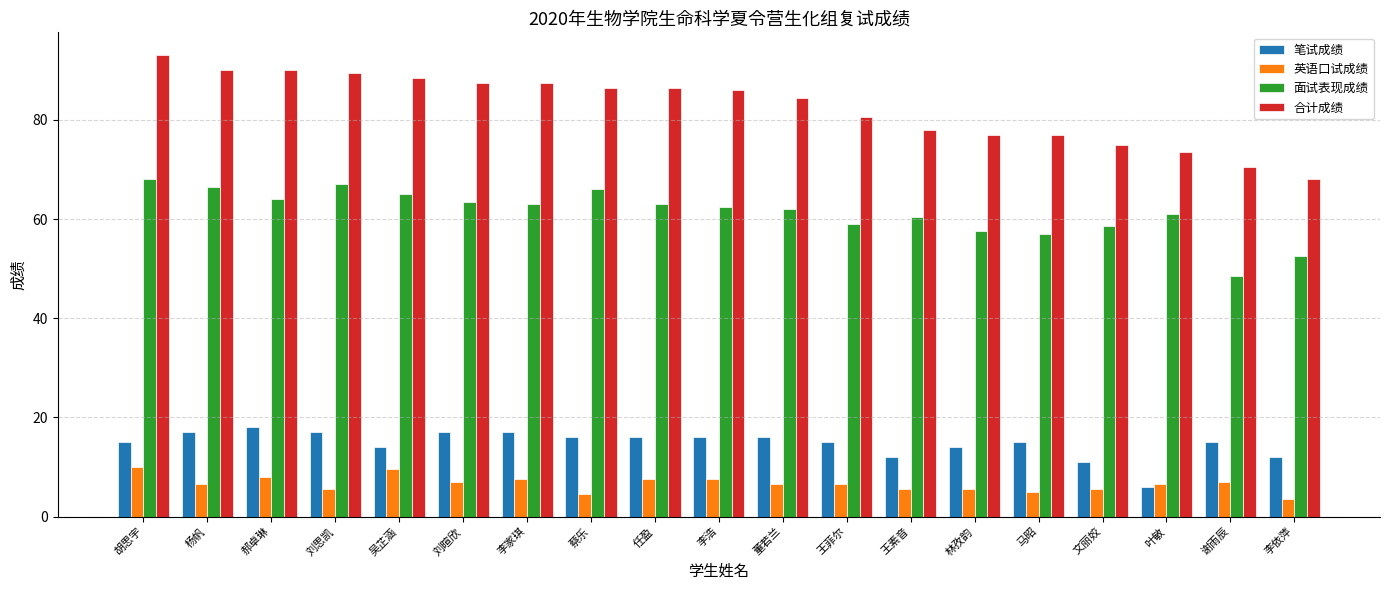

What is the spread (max minus min) of values at 王菲尔?

74.0